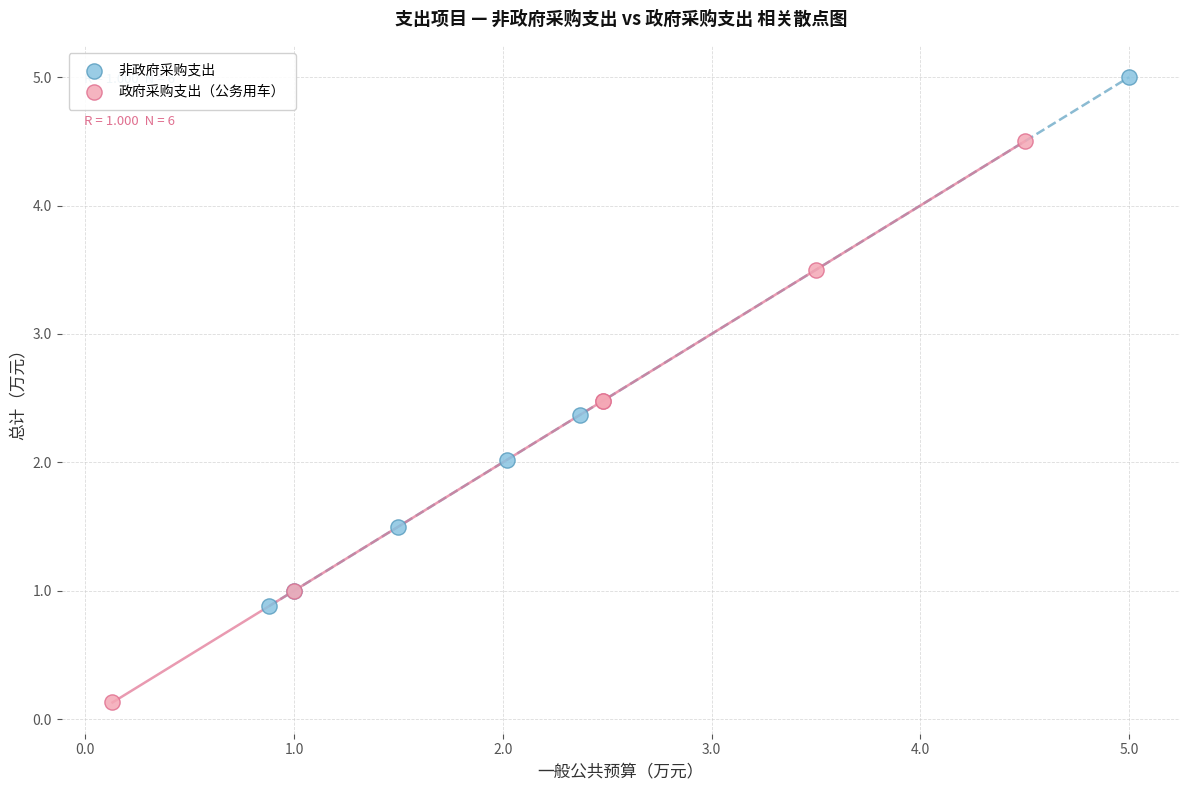

Which series contains the highest Y value?

非政府采购支出